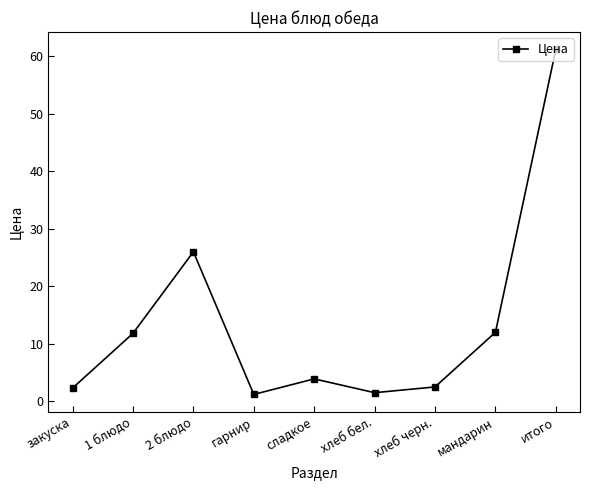

True or false: there are more than 1 points higher than both neighbors.

True